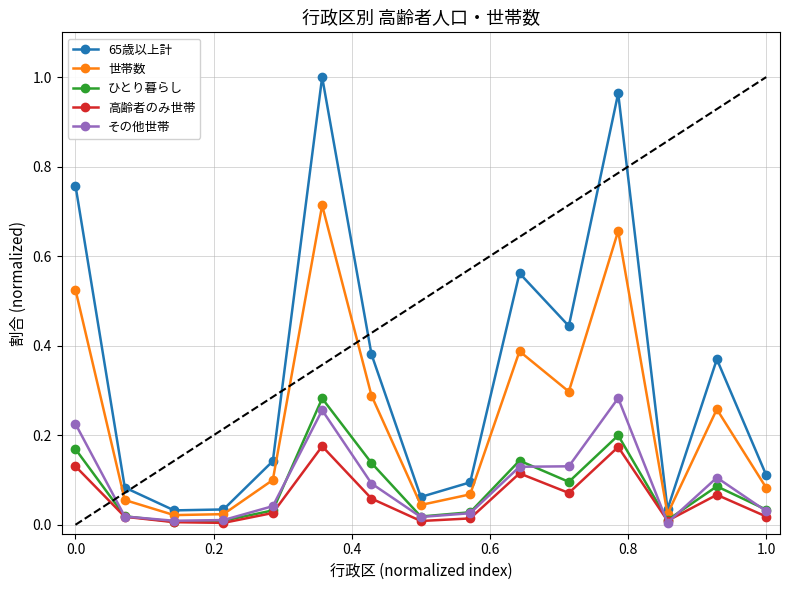

Is this an area chart (filled region under the line)?

No